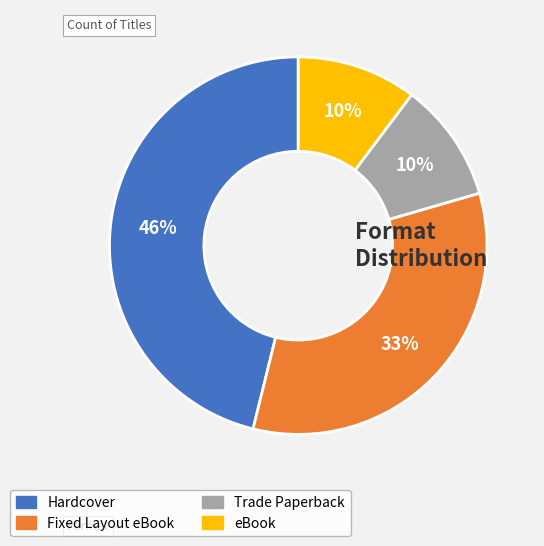

To the nearest percent, what percentage of the pie is eBook?

10%